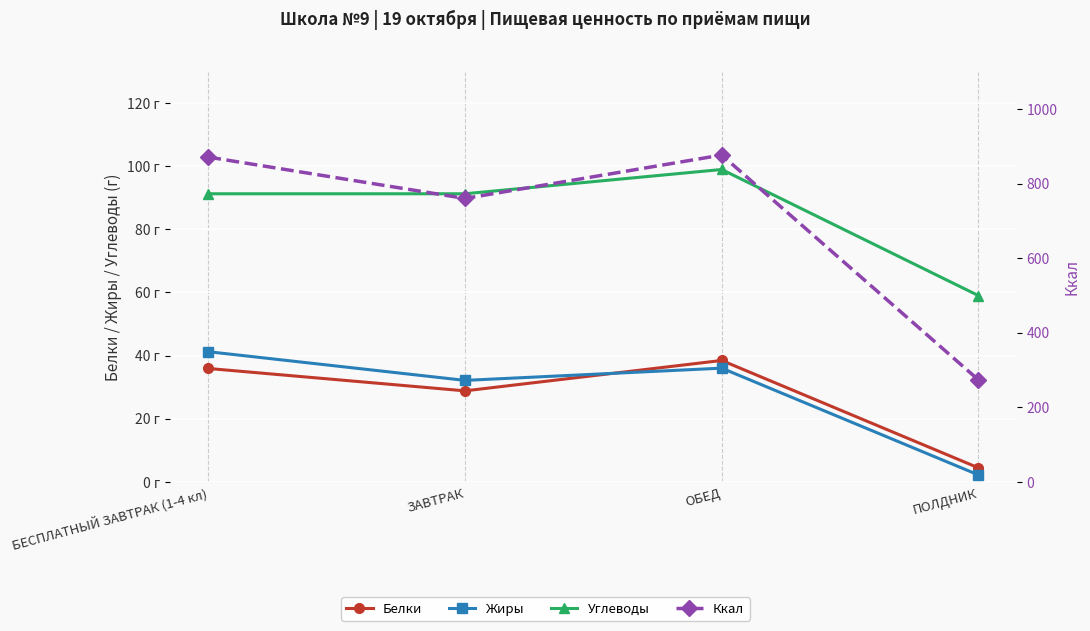

Which series has the widest spread of values?

Ккал